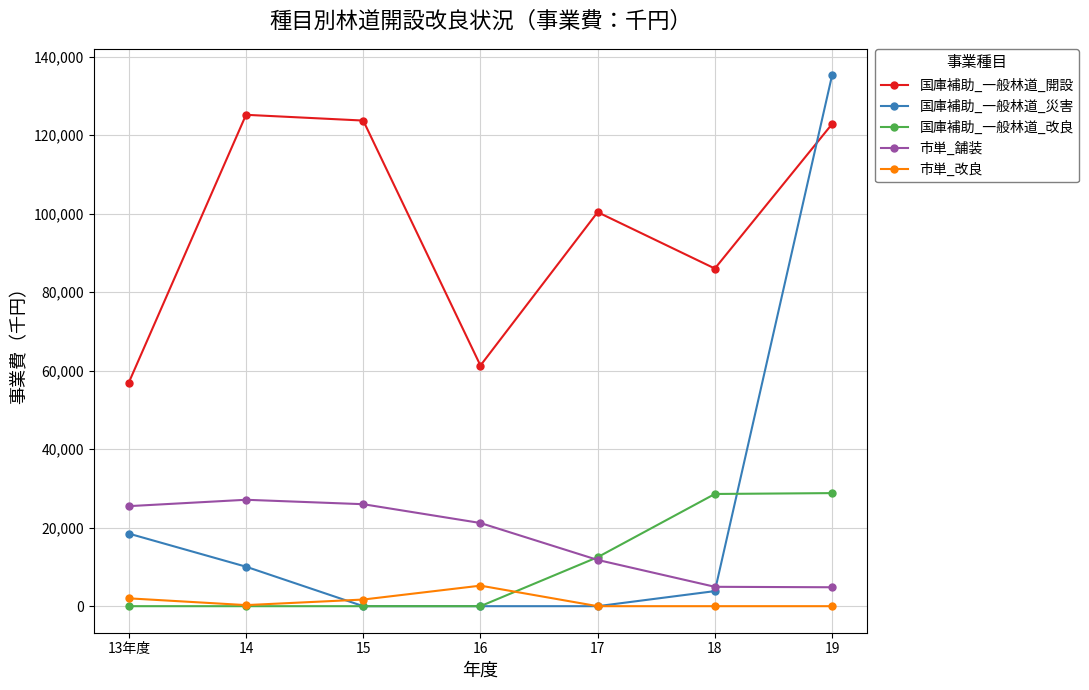

At which category is the sum across all series the highest?

19